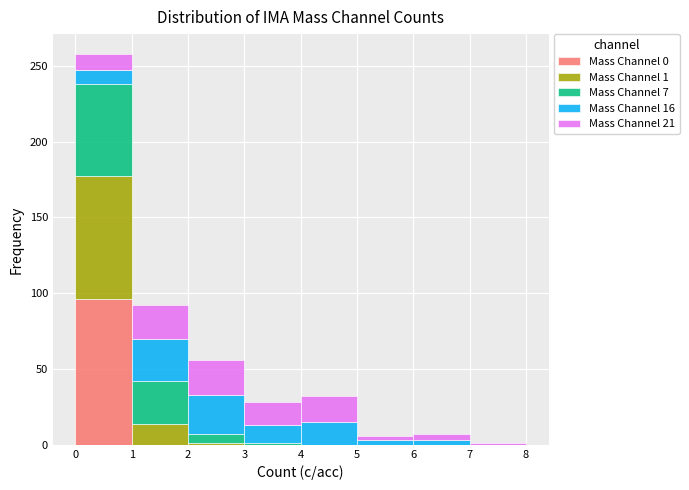

Which range on the x-axis has the tallest stacked bar (by total height)?

0 to 1